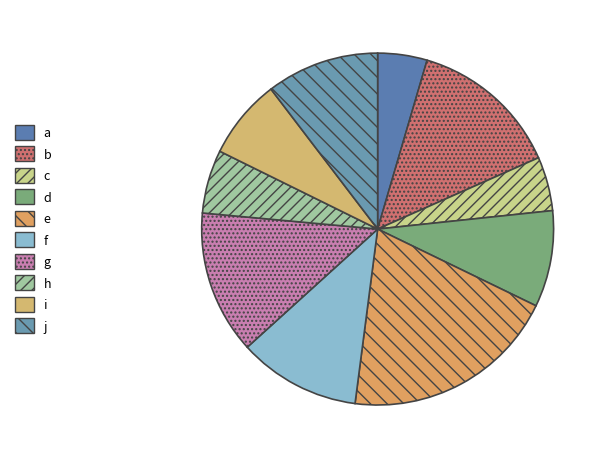

Is there any slice that represents more than half of the pie?

No